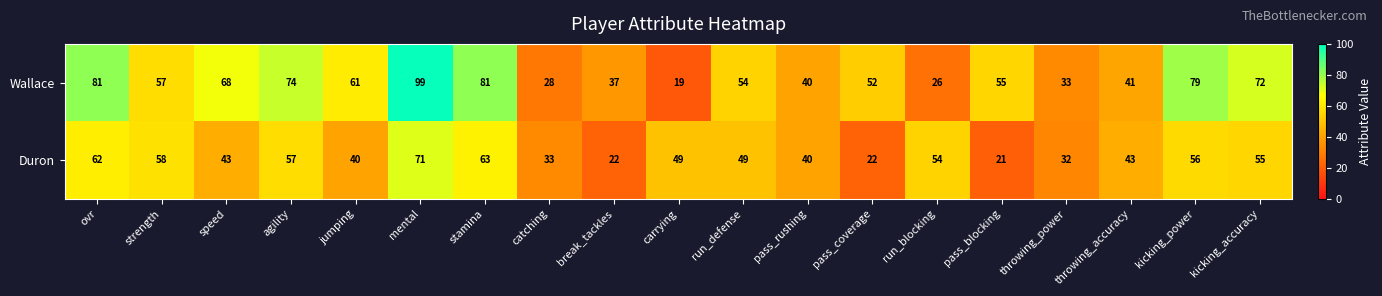

True or false: Duron has a value of 11 at carrying.

False